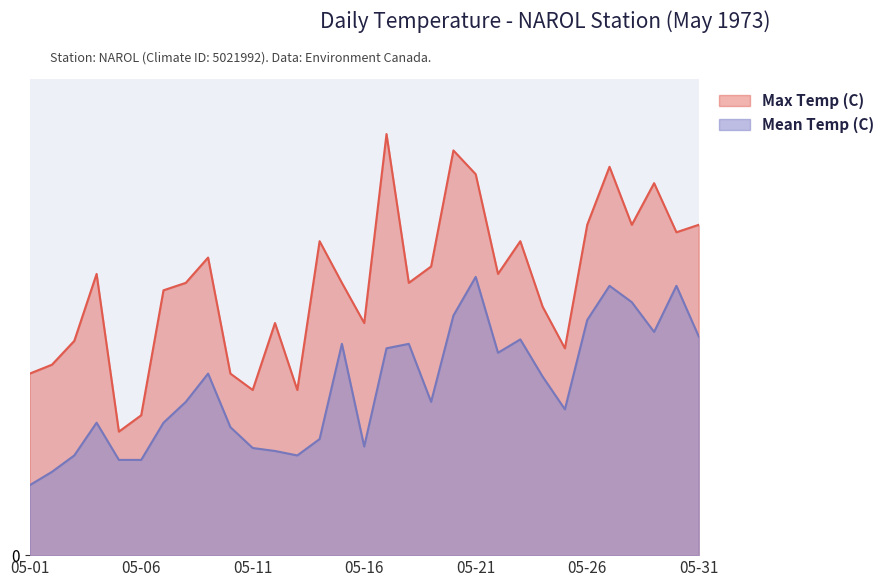

True or false: Mean Temp (C) and Max Temp (C) cross at least once.

False